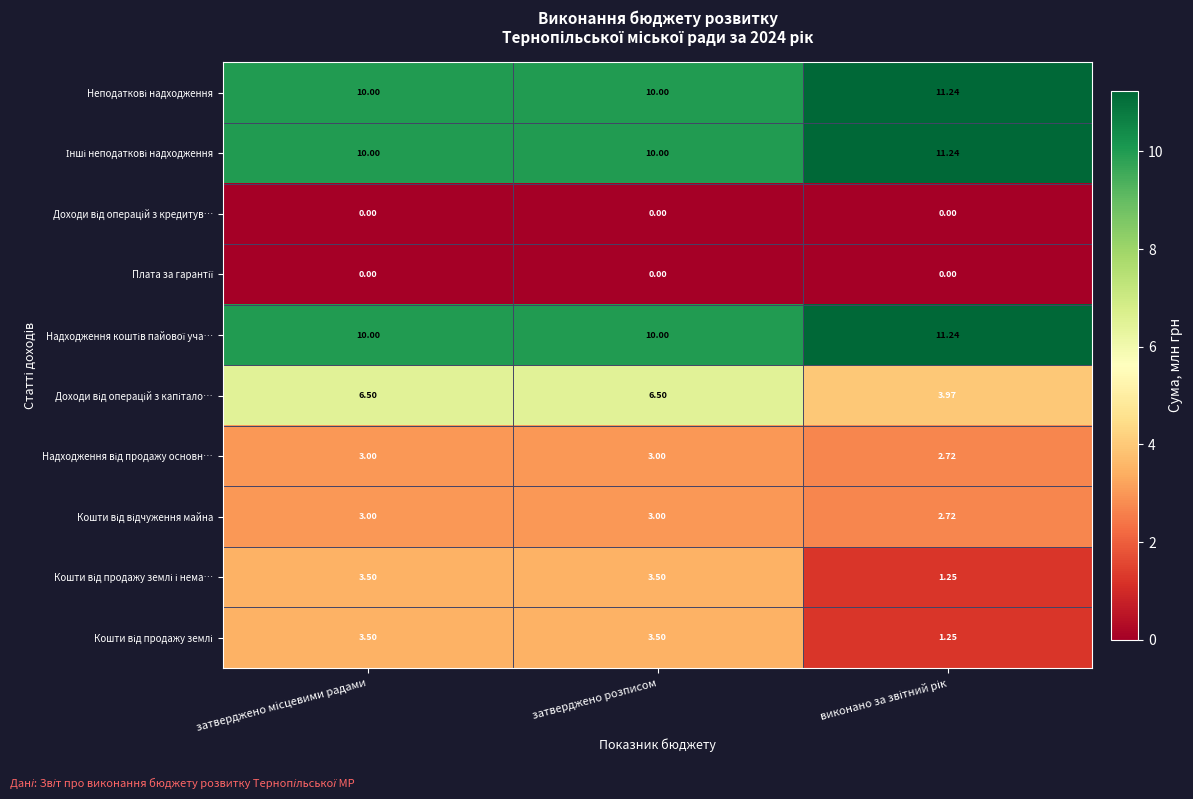

What is the total value across all series at затверджено розписом?

49.5